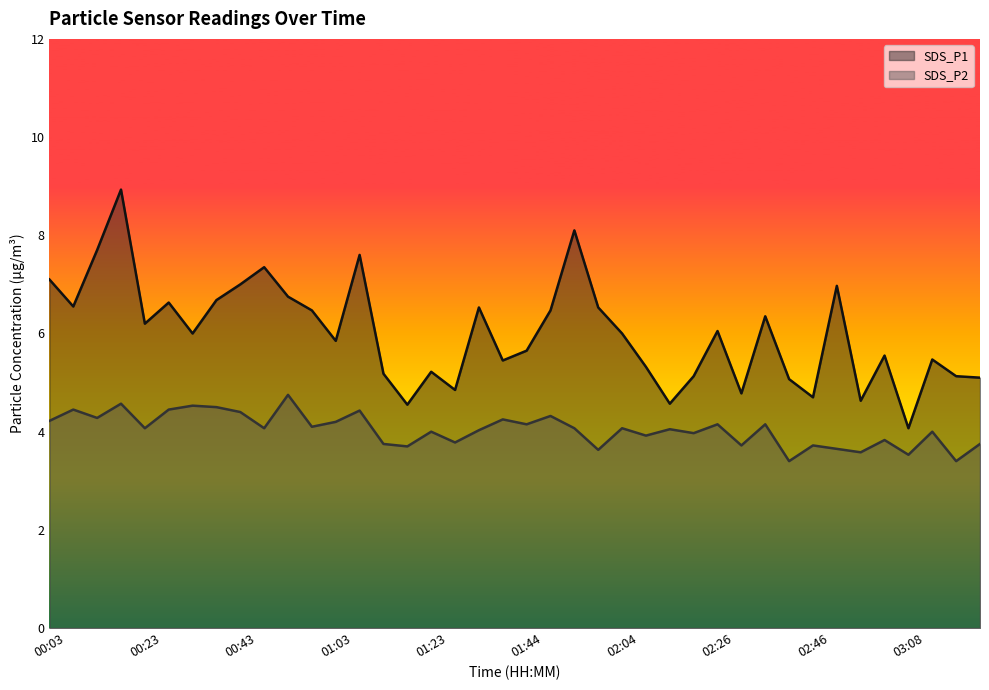

How many lines are shown in the chart?

2